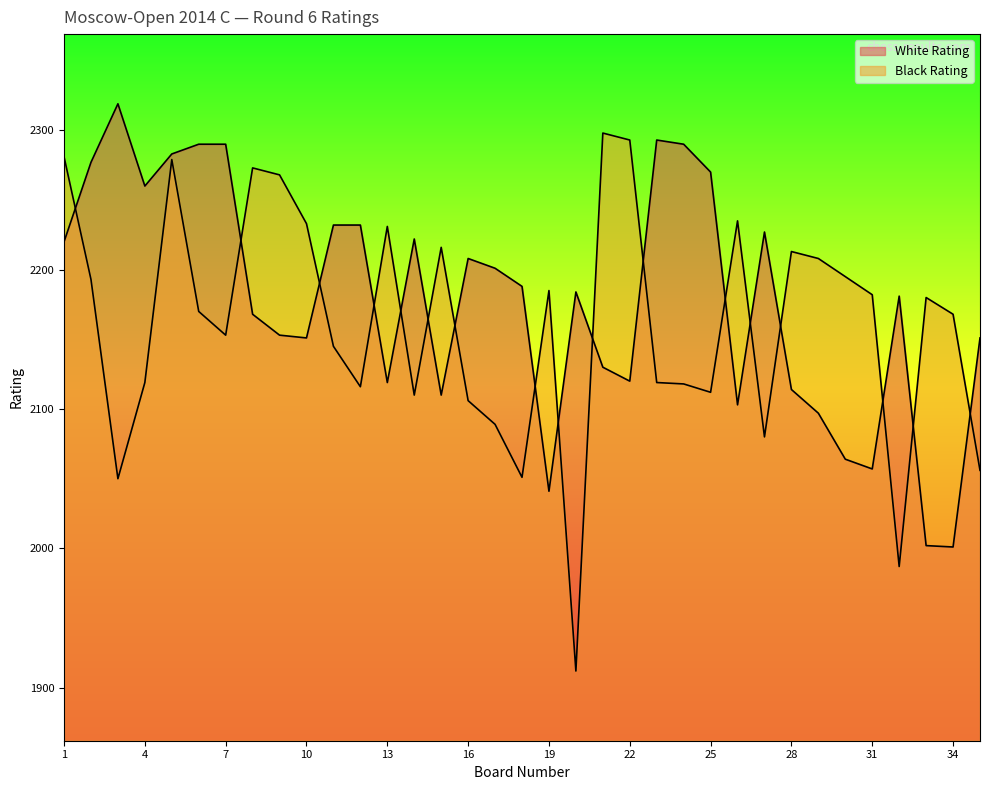

Rank the series by their average value, from highest to lowest.

White Rating, Black Rating